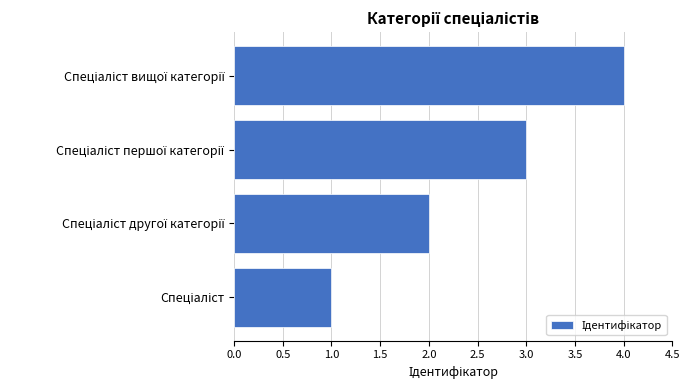

What is the difference between the maximum and minimum values?

3